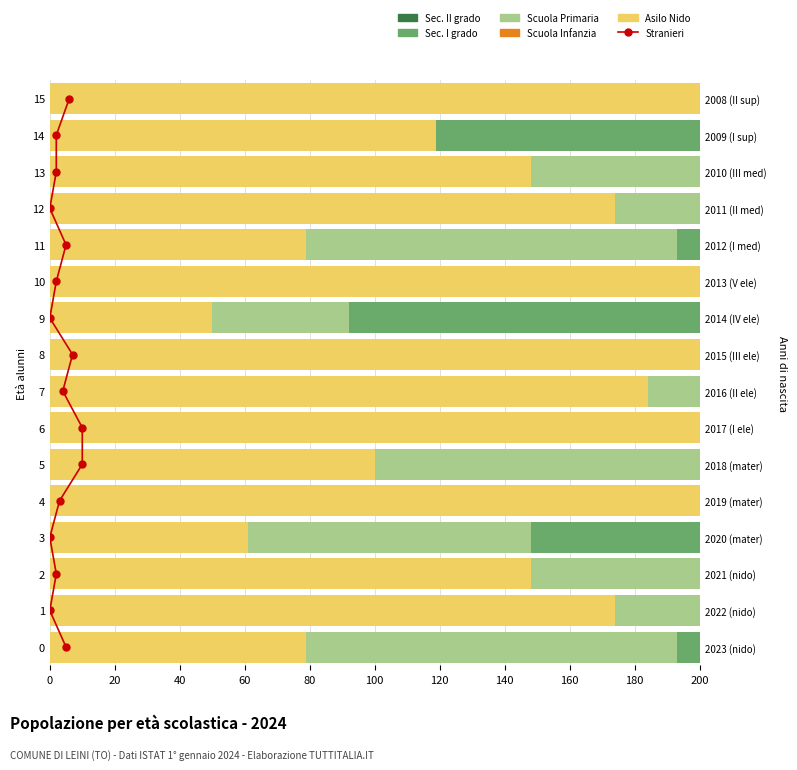

The Sec. II grado series shows 34.6 at 1. True or false?

False